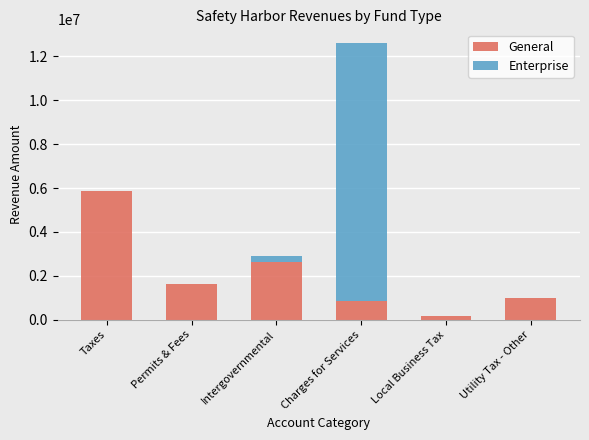

True or false: General has a value of 326635 at Utility Tax - Other.

False